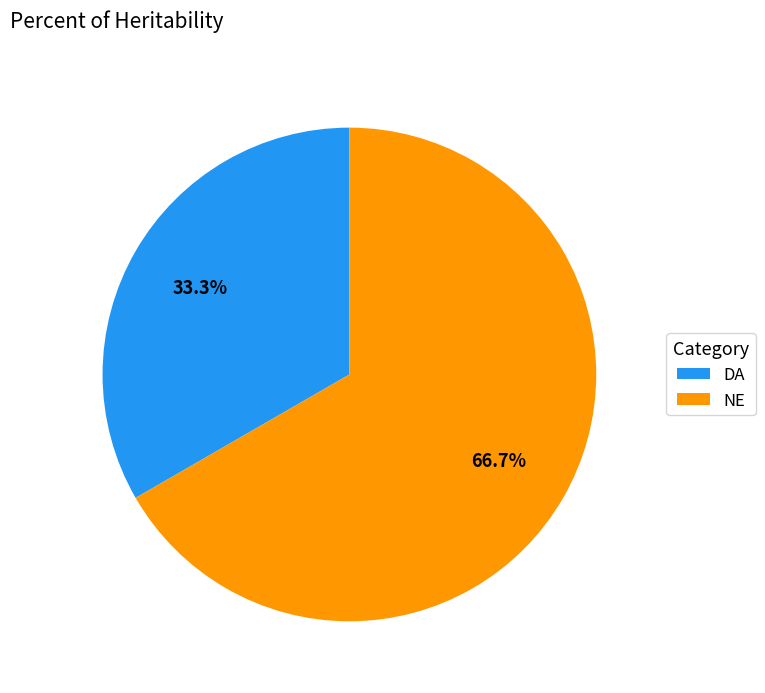

To the nearest percent, what is the difference between the NE and DA slice percentages?

33%